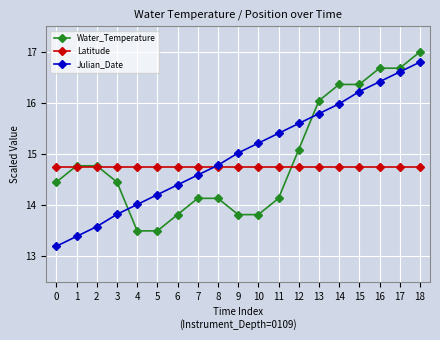

After their last crossing, which series has the higher values: Julian_Date or Water_Temperature?

Water_Temperature